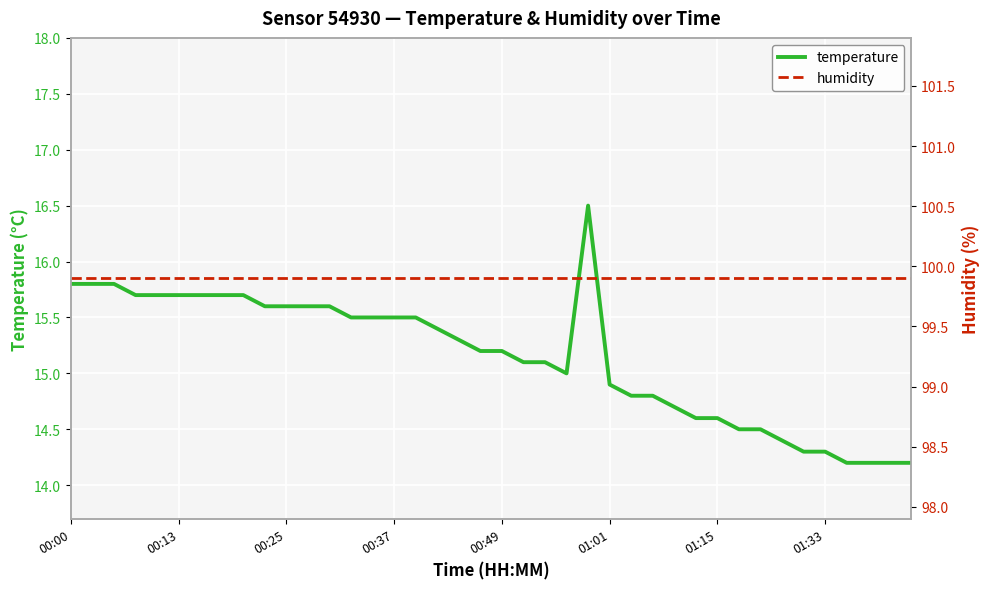

True or false: temperature has a value of 15.8 at 00:00.

True